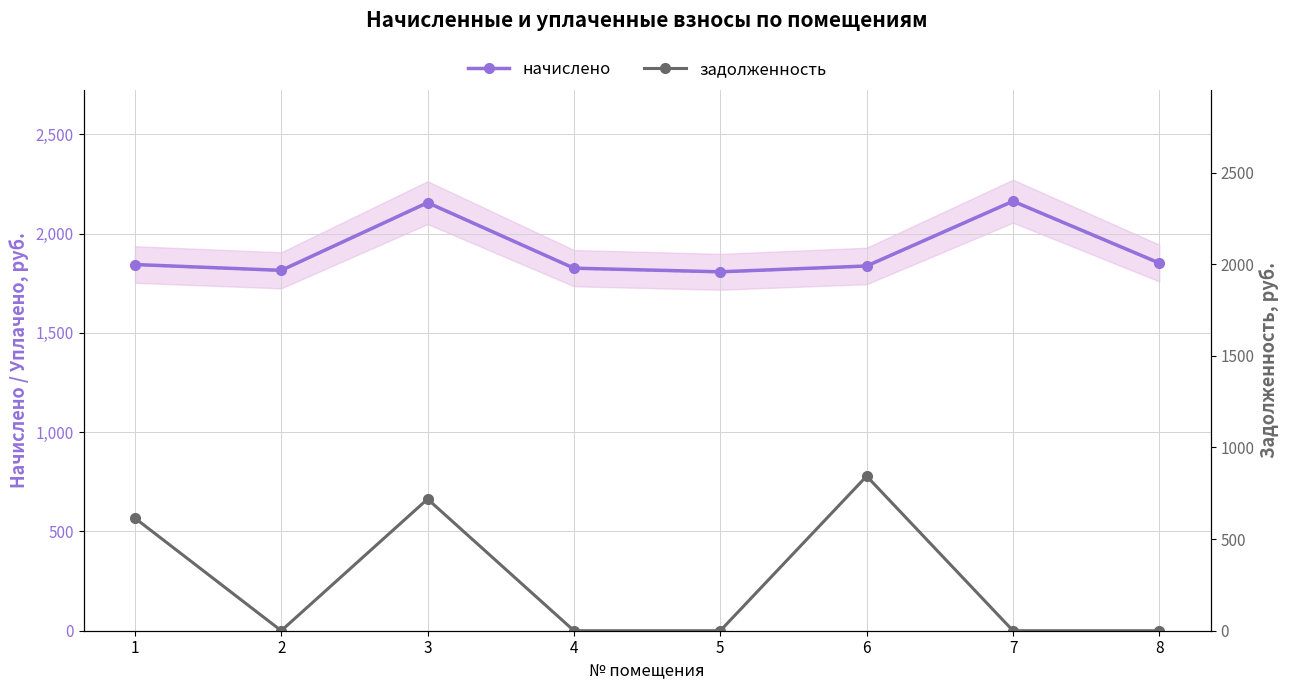

Reading left to right, transcribe all the data shown in this chart.

начислено: 1=1844.0	2=1814.7	3=2155.6	4=1825.7	5=1807.3	6=1836.7	7=2162.9	8=1851.3
уплачено: 1=1840.3	2=1811.0	3=2151.3	4=1822.0	5=1803.7	6=1833.0	7=2158.6	8=1847.6
задолженность: 1=614.7	2=0.0	3=718.5	4=0.0	5=0.0	6=843.5	7=0.0	8=0.0